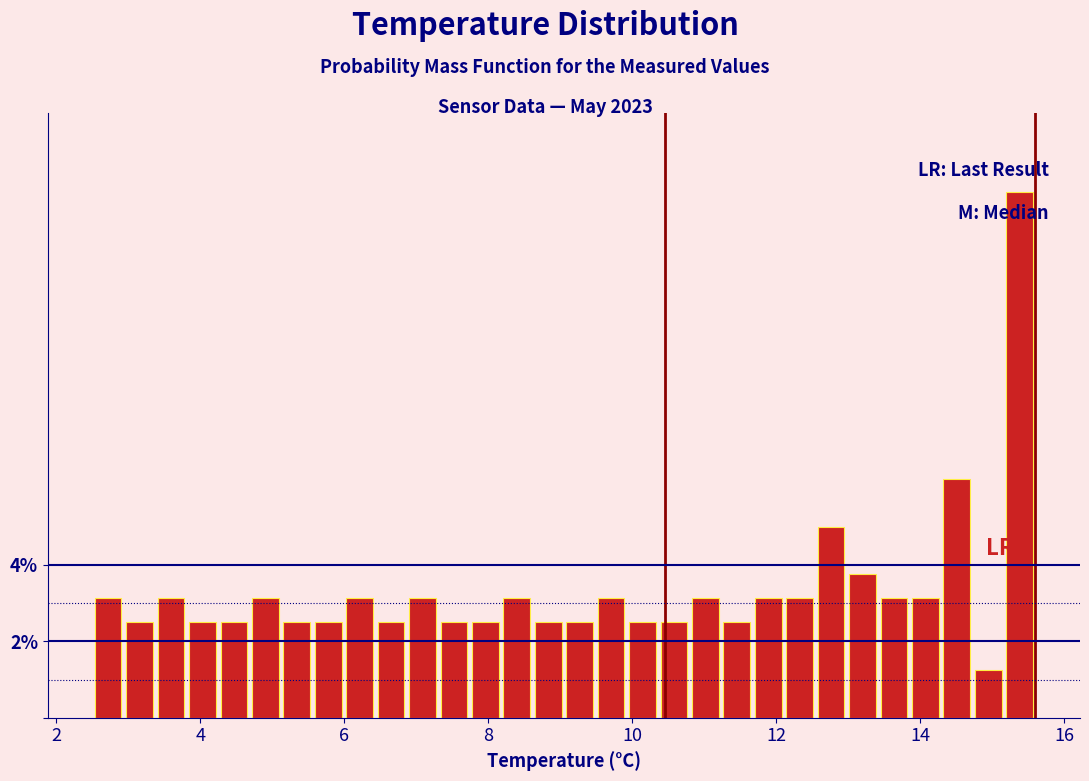

Read against the x-axis, roughly where is the centre of the tallest bar?

15.4